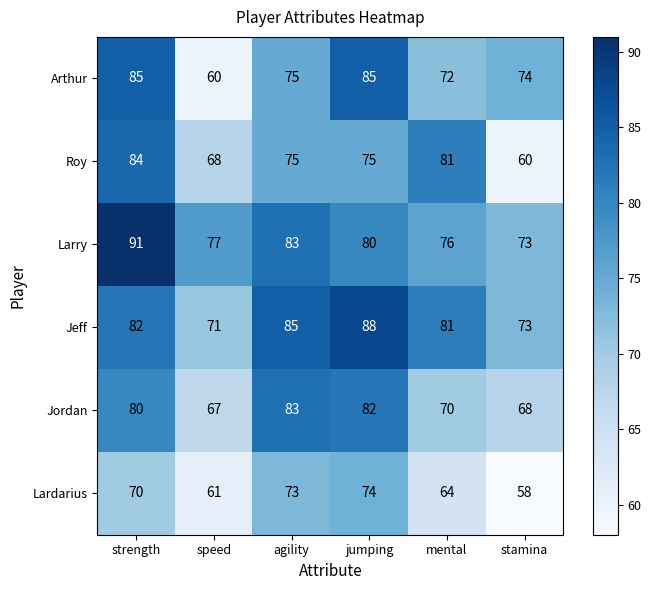

What value does the Arthur series have at agility, to the nearest 10?

80